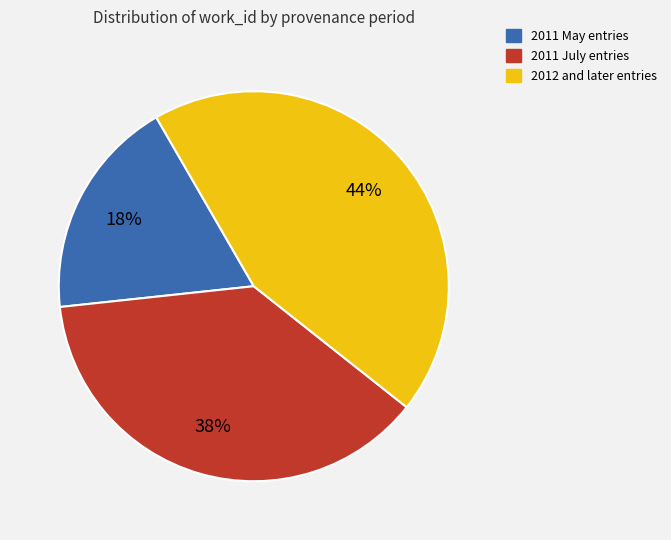

To the nearest percent, what is the difference between the largest and smallest slice percentages?

26%